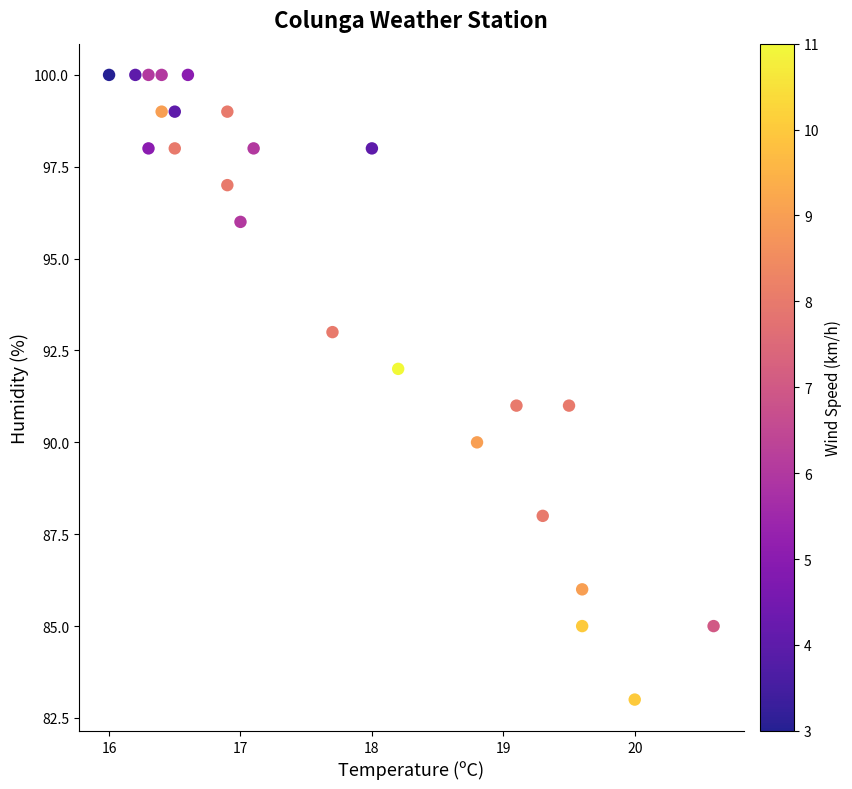

What is the range of Y values (max minus min)?

17